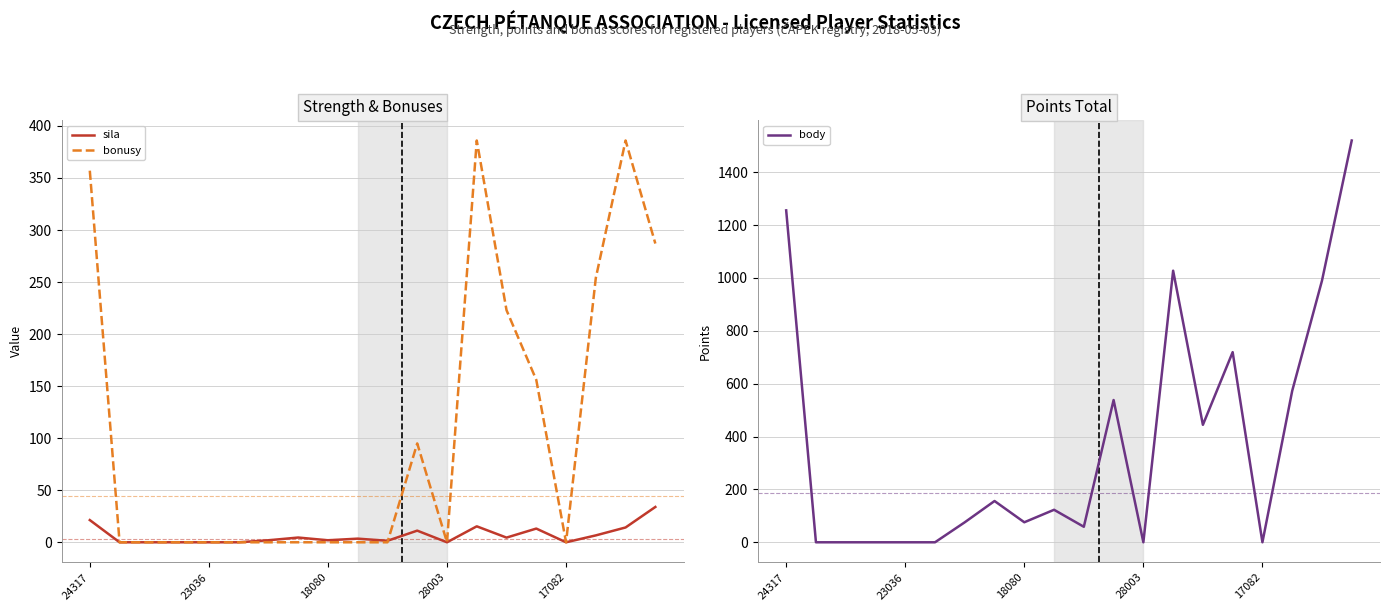

What is the highest value of the bonusy series?

386.0